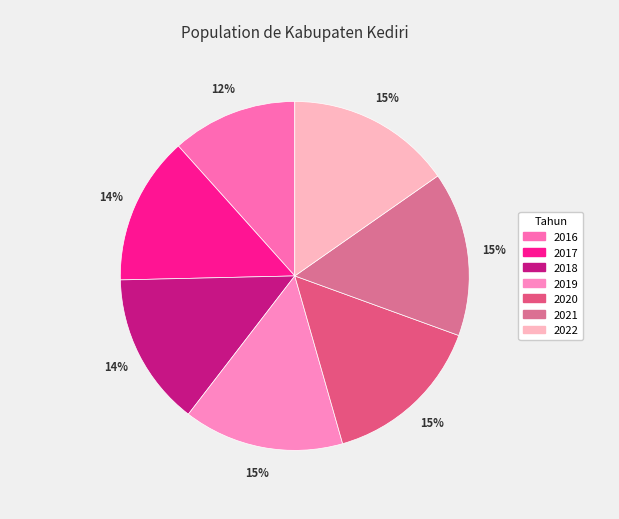

Rank the categories by value from highest to lowest.

2022, 2021, 2020, 2019, 2018, 2017, 2016